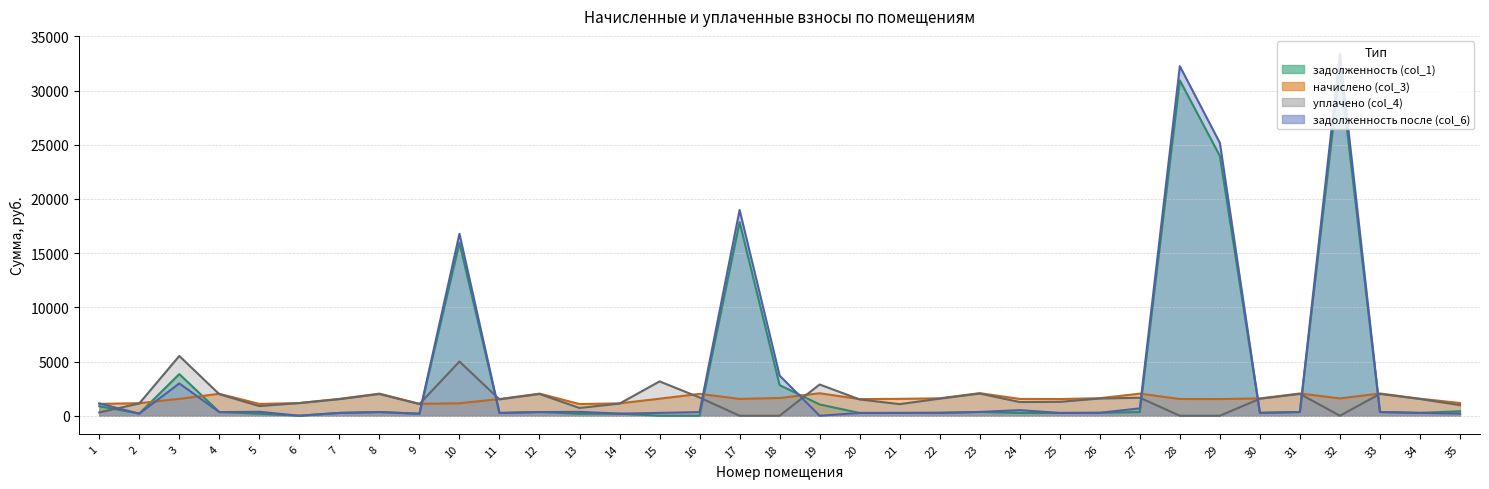

Where do уплачено (col_4) and задолженность после (col_6) first cross each other?

1 and 2